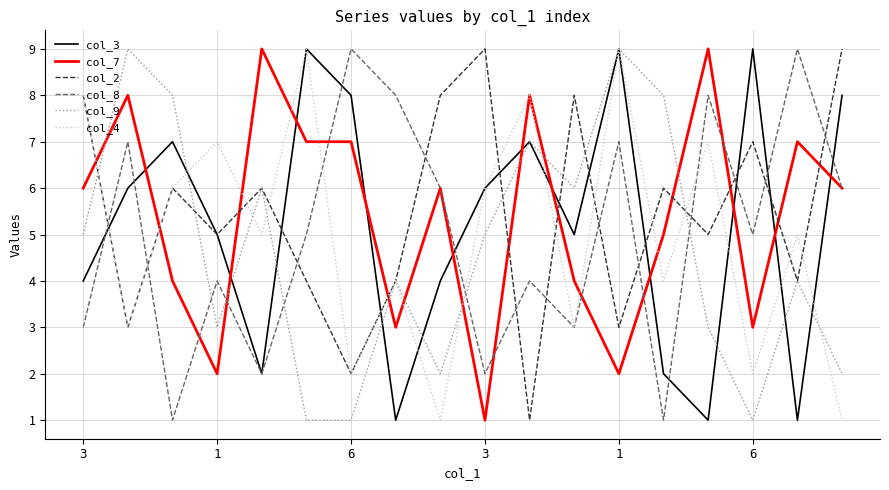

What is the greatest value displayed?

9